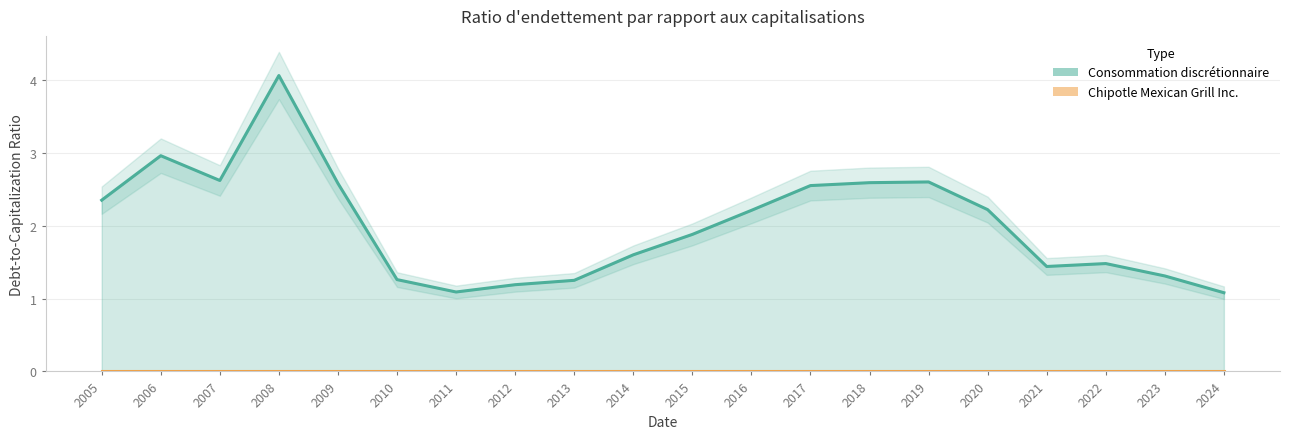

Reading left to right, what are all the values shown in this chart?

2.4	3.0	2.6	4.1	2.6	1.3	1.1	1.2	1.2	1.6	1.9	2.2	2.5	2.6	2.6	2.2	1.4	1.5	1.3	1.1